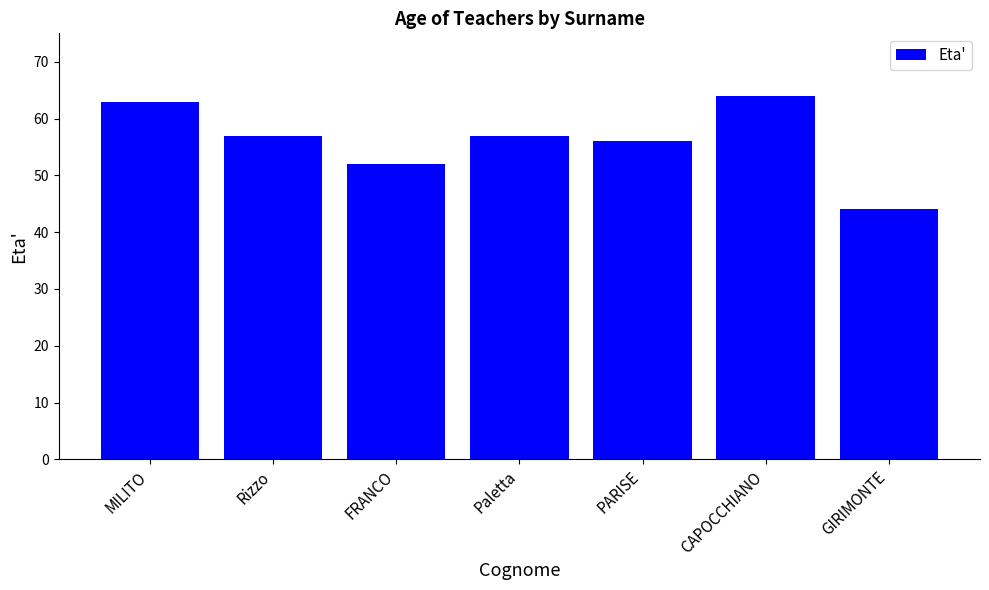

What is the difference between the values at FRANCO and CAPOCCHIANO?

12